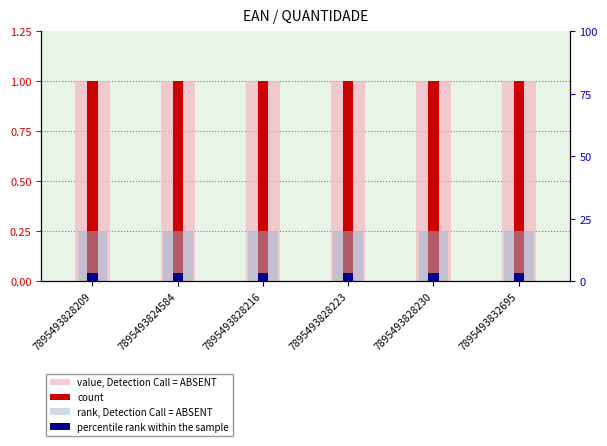

What are all the series names shown in the legend?

value, Detection Call = ABSENT, count, rank, Detection Call = ABSENT, percentile rank within the sample